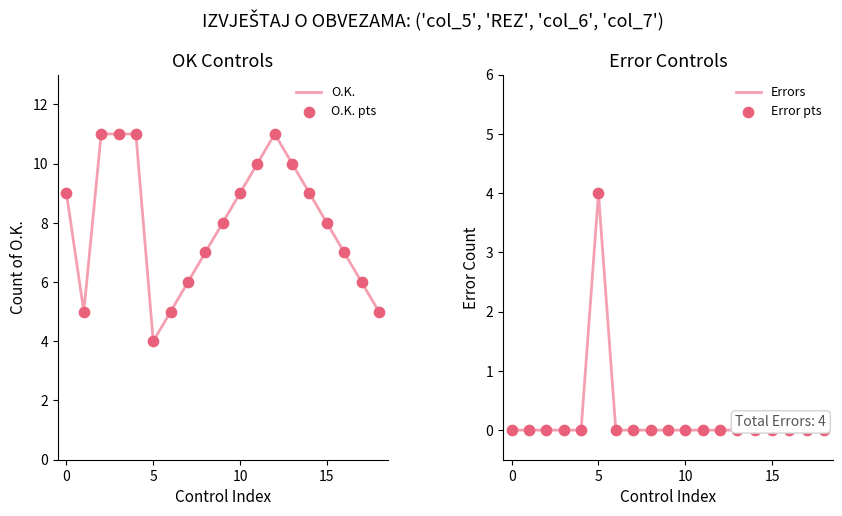

Which series reaches the minimum Y coordinate?

Errors